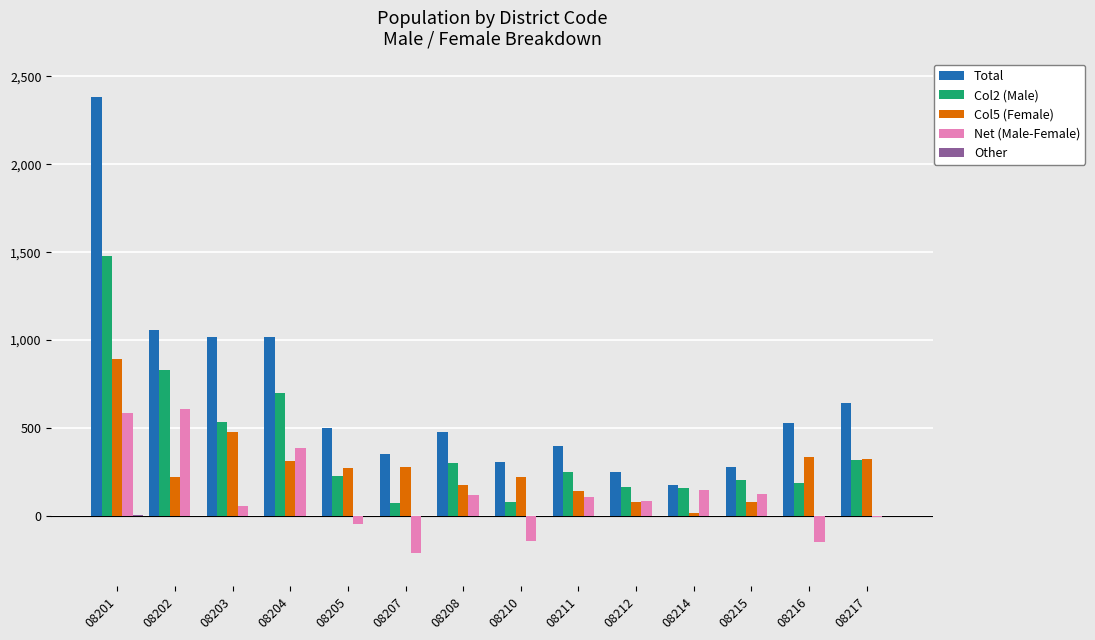

How many distinct data groups are displayed?

5